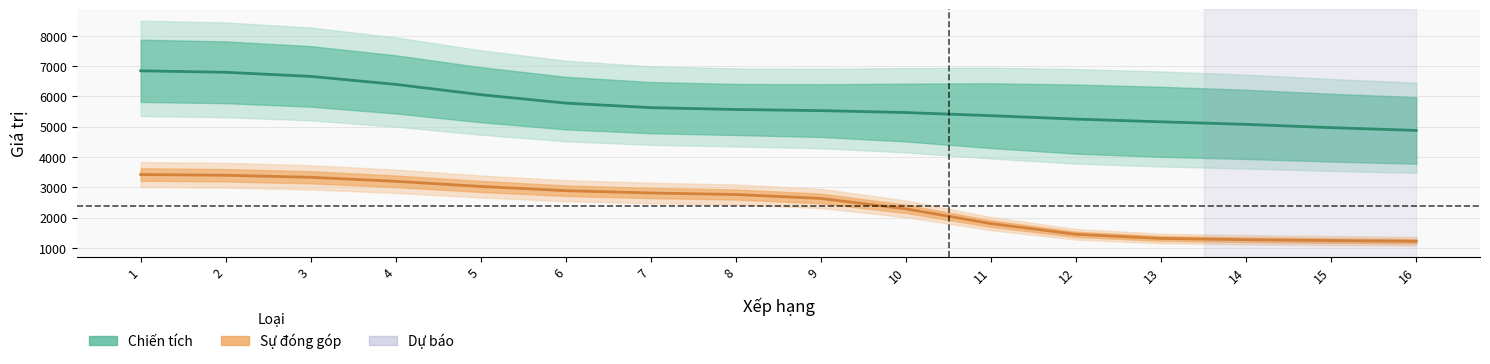

True or false: Chiến tích and Sự đóng góp intersect in this chart.

False